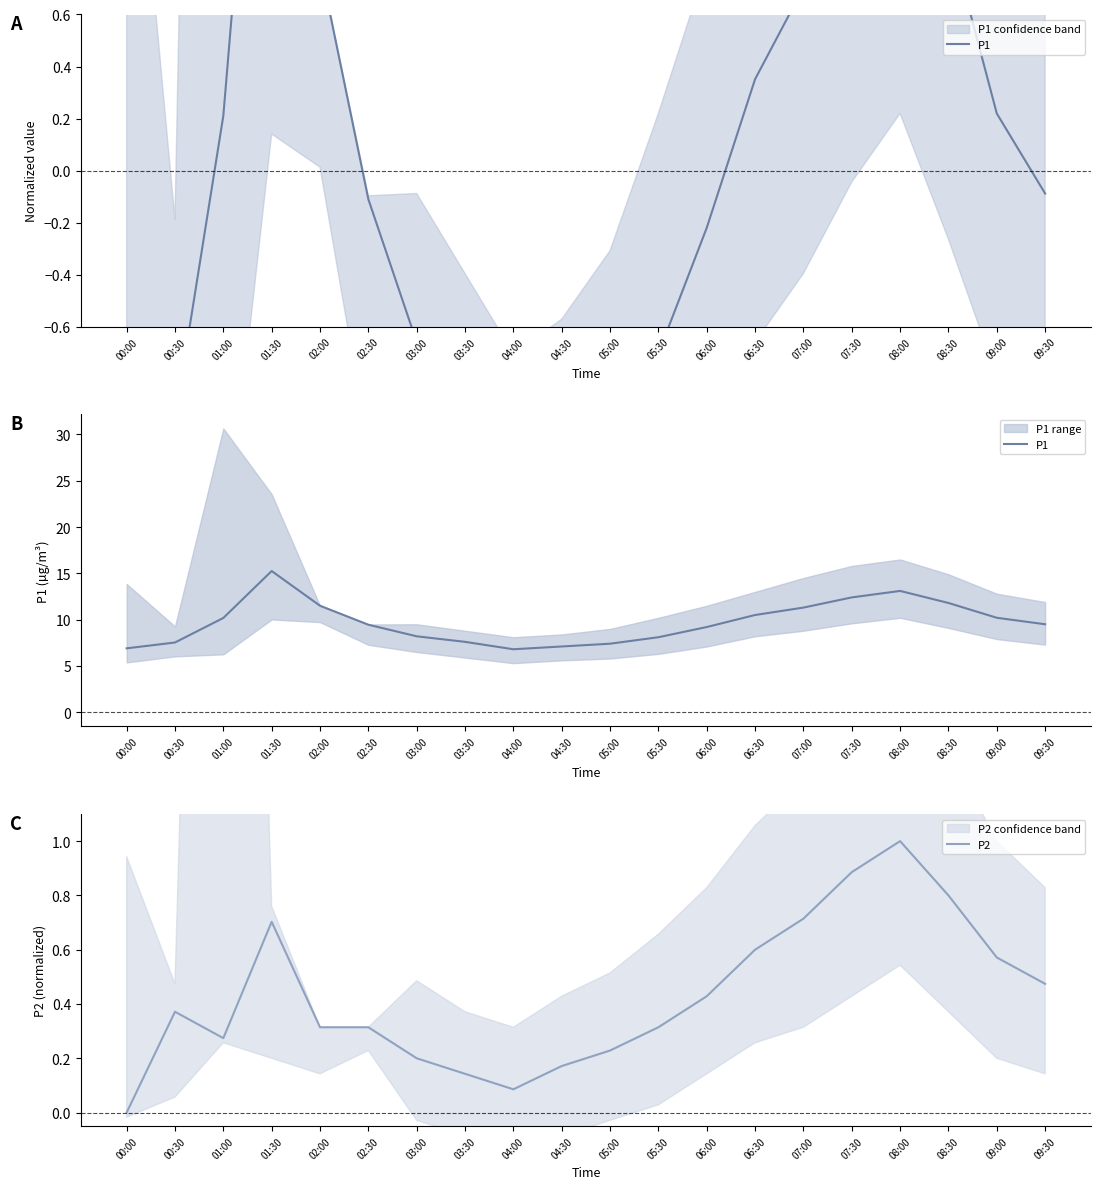

What is the label of the 14th point from the right?

03:00